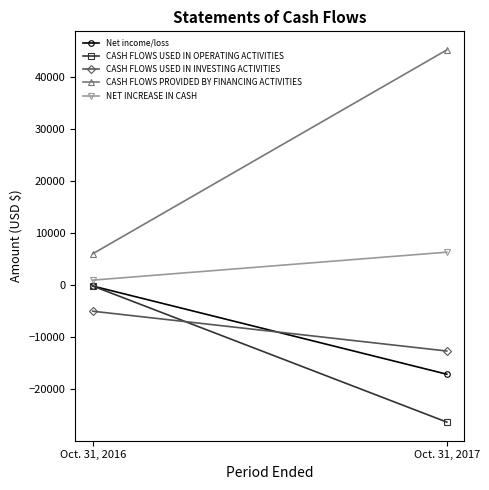

What is the average value of the CASH FLOWS PROVIDED BY FINANCING ACTIVITIES series?

25690